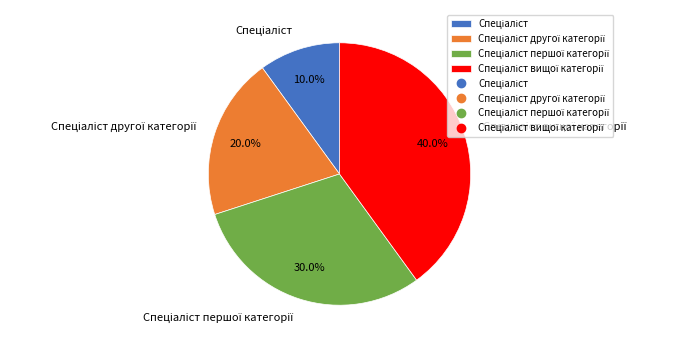

Is there a majority slice in this chart?

No